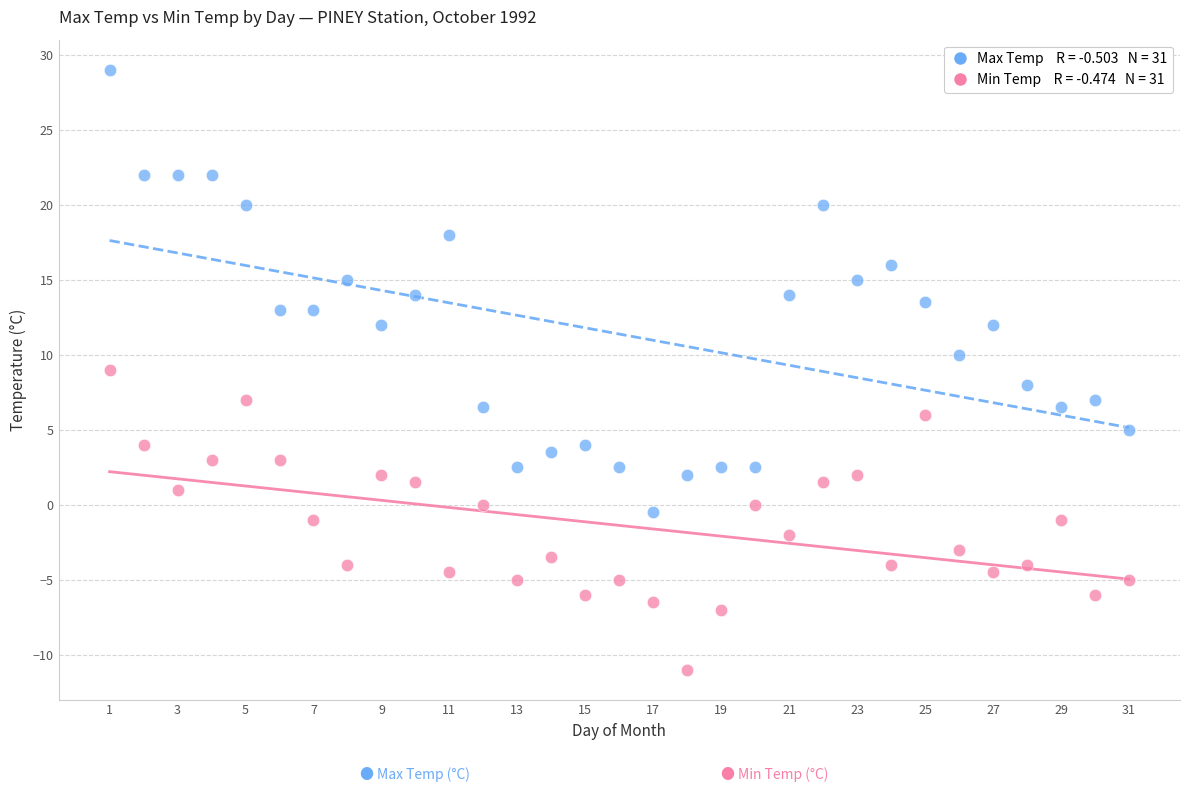

Across all data points, what is the range of Y values (max minus min)?

40.0